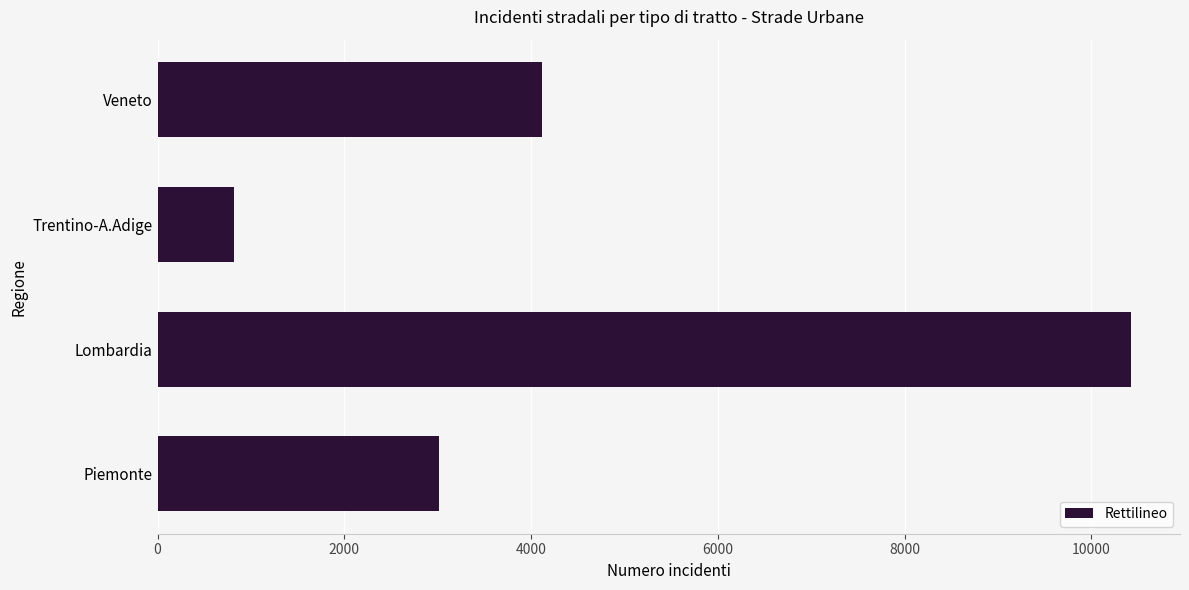

What is the difference between the values at Veneto and Piemonte?

1103